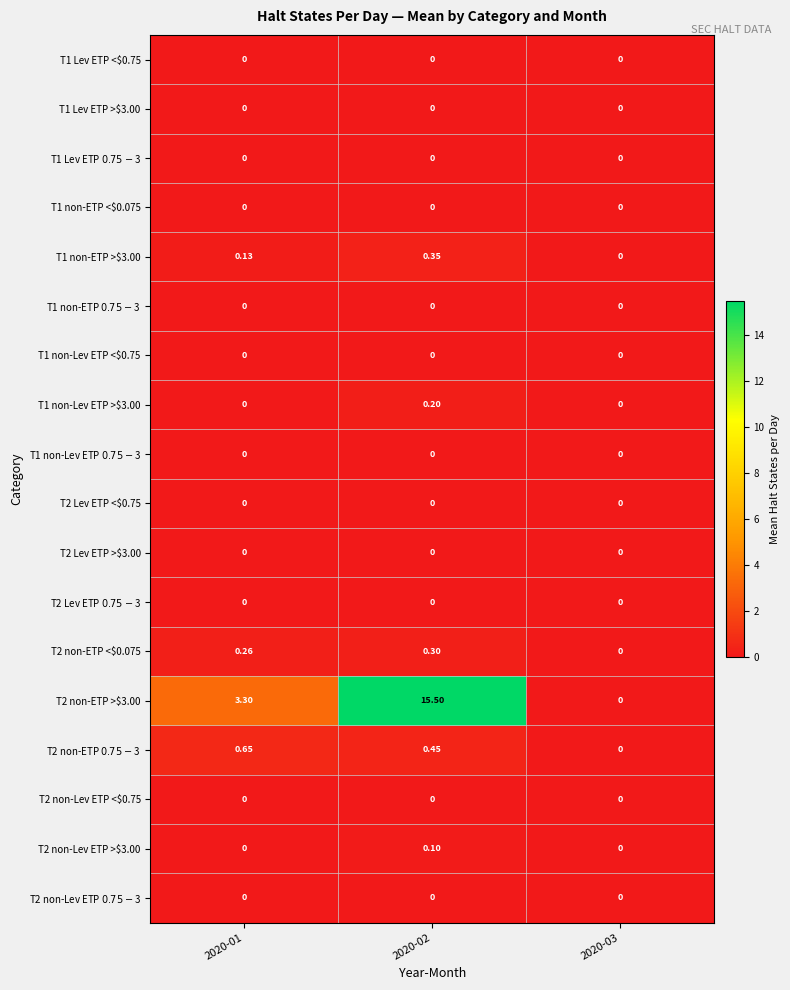

How many positive values does the T2 non-ETP >$3.00 series have?

2